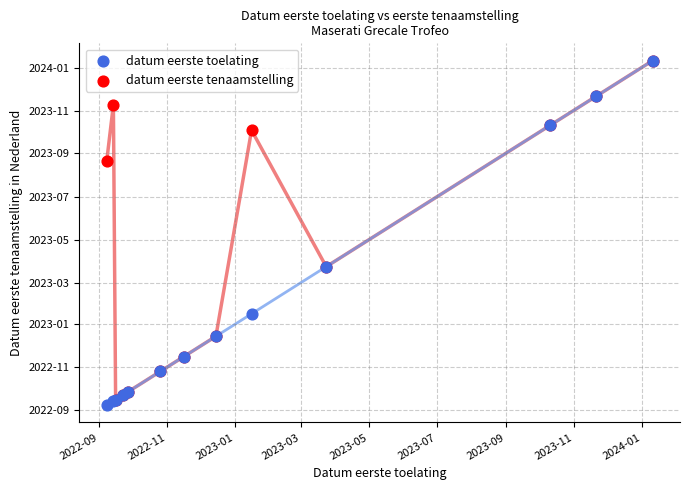

Which series reaches the minimum Y coordinate?

datum eerste toelating